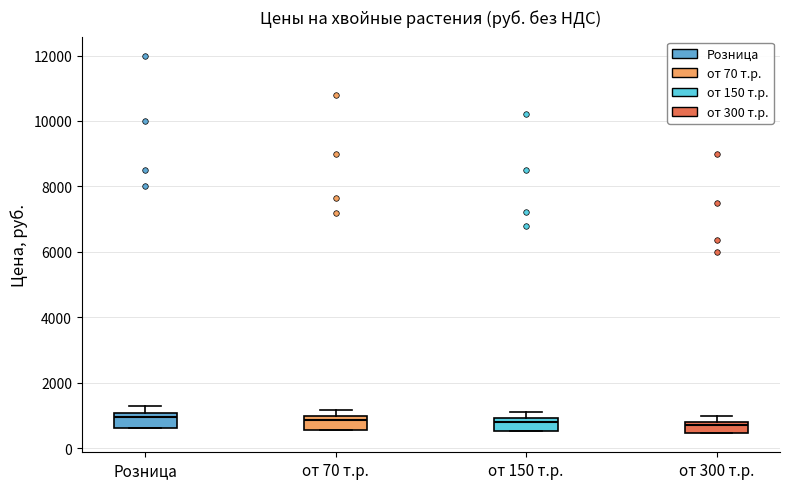

Reading left to right, transcribe this box plot: for each box, give where its median line is, the range the box spans, and where its two whiskers end, as read against the y-axis. The values are not printed on the chart, so give them approximately, as read against the axis.

Розница: median 1000 (just below the box's upper edge), box 600 to 1000, whiskers 600 to 1400
от 70 т.р.: median 800, box 600 to 1000, whiskers 600 to 1200
от 150 т.р.: median 800, box 600 to 1000, whiskers 600 to 1200
от 300 т.р.: median 800 (just below the box's upper edge), box 400 to 800, whiskers 400 to 1000